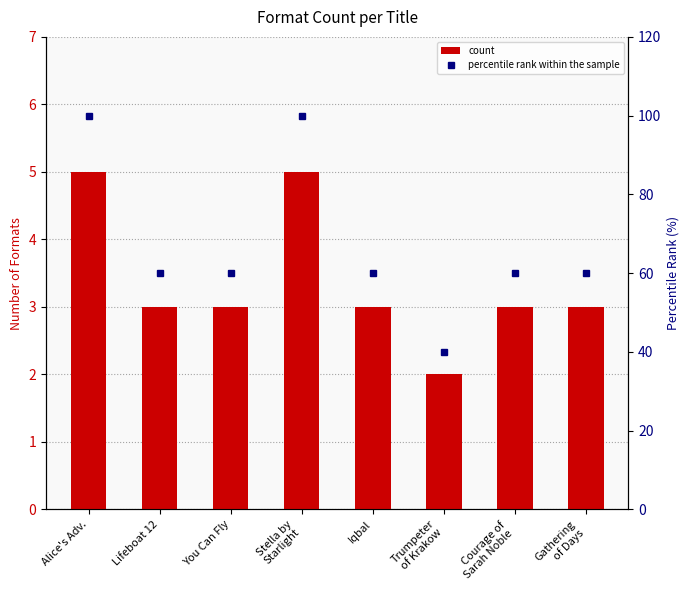

What value does the count series have at Courage of
Sarah Noble?

3